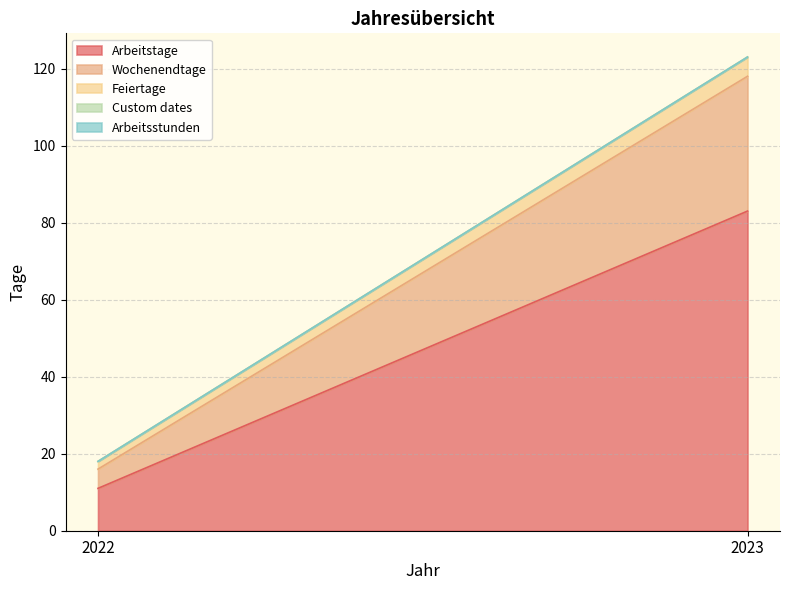

Is the value of Custom dates at 2023 greater than the value of Arbeitstage at 2023?

No